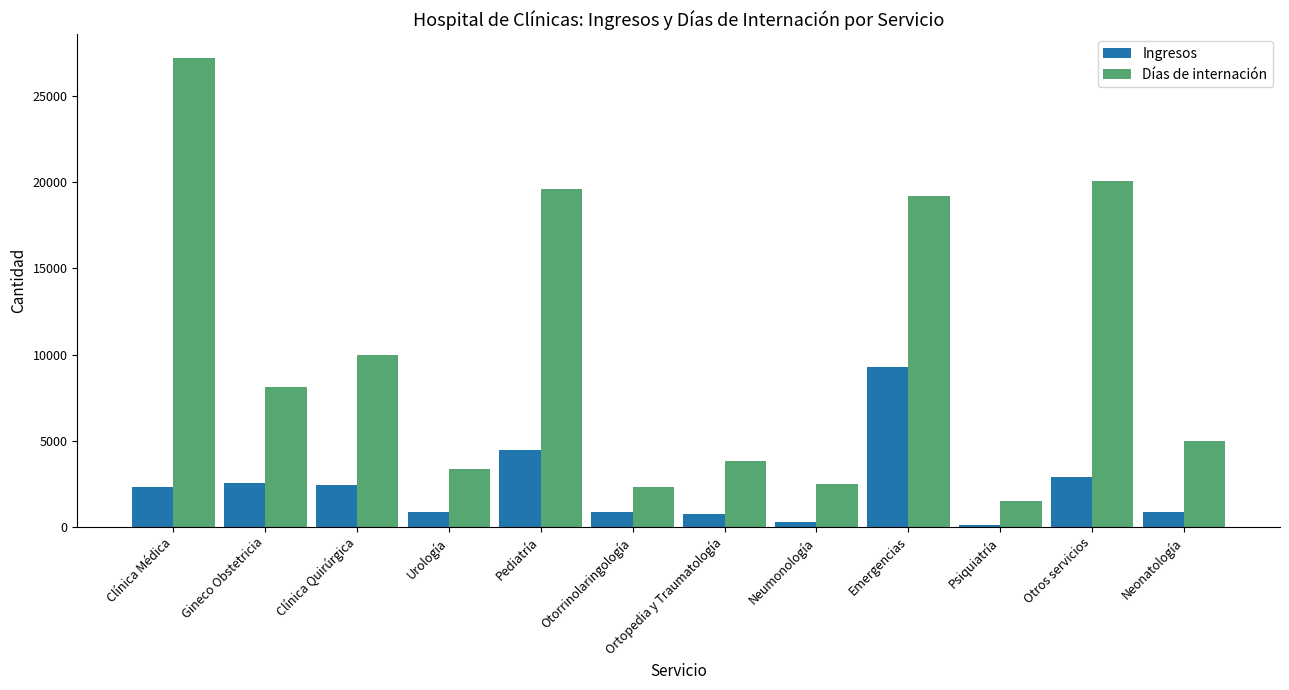

What are all the series names shown in the legend?

Ingresos, Días de internación